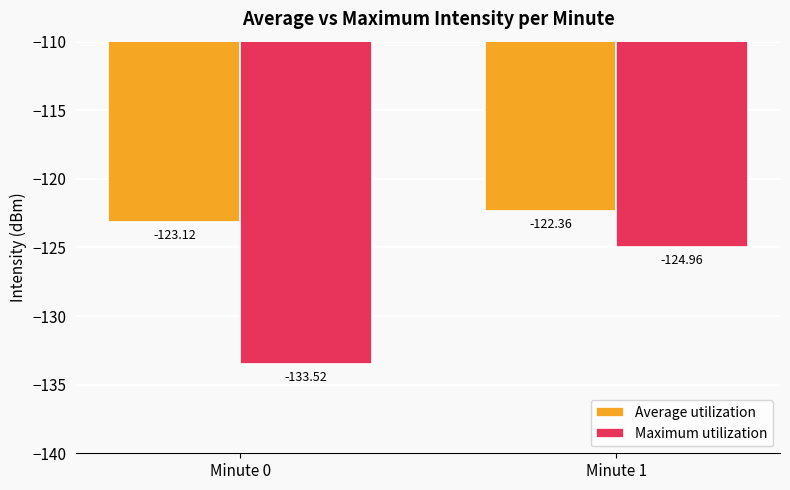

How many bars are there in total?

4